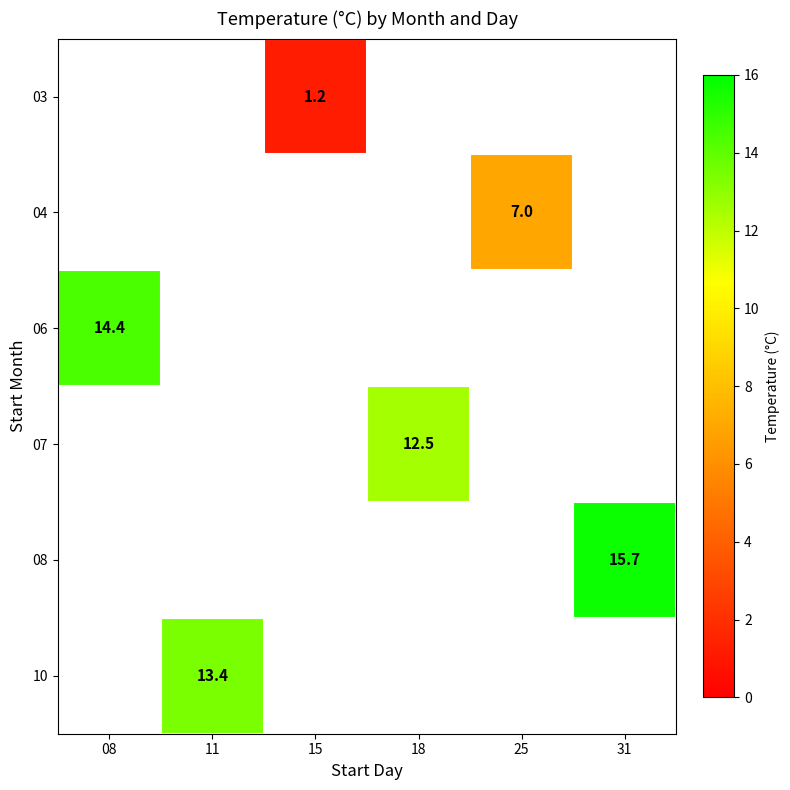

Which label corresponds to the largest value in the chart?

31